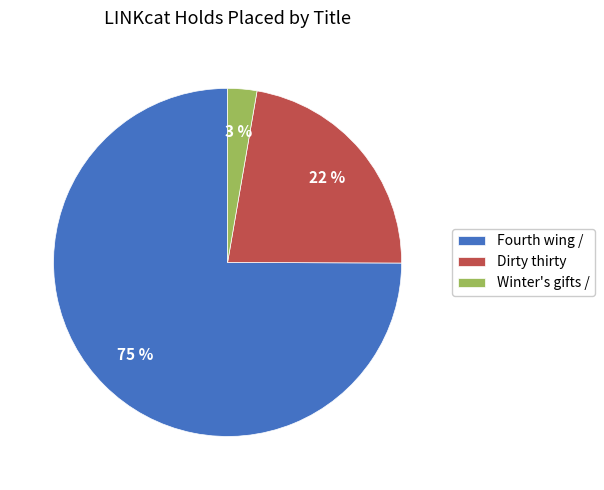

To the nearest percent, what is the combined percentage of Fourth wing / and Dirty thirty?

97%